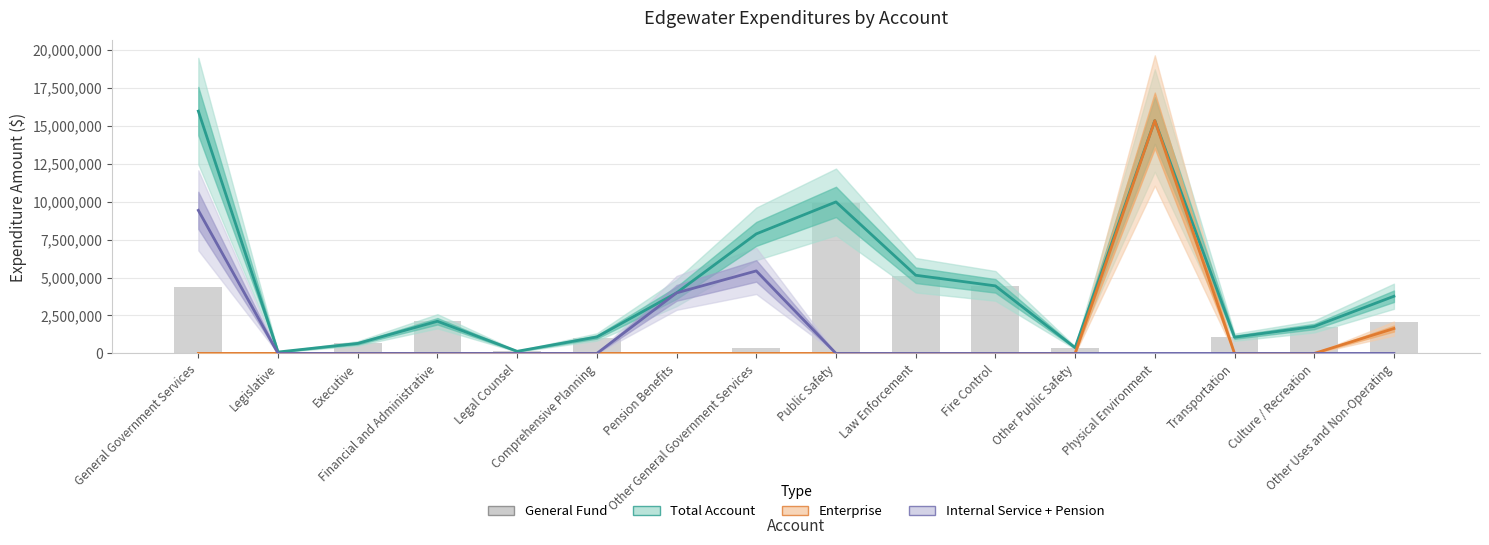

What is the difference between the second highest and minimum values in the Internal Service + Pension series?

5437029